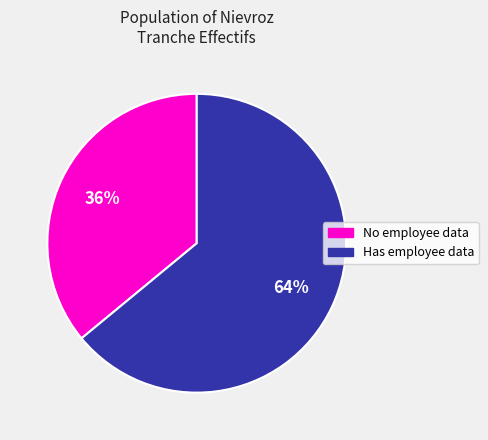

Is there any slice that represents more than half of the pie?

Yes